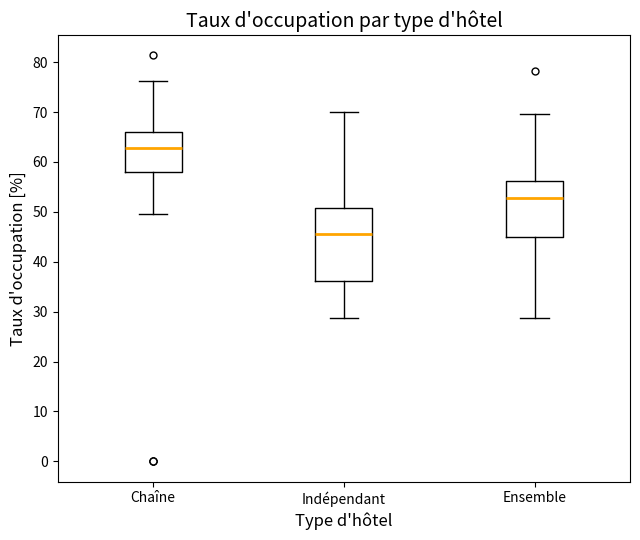

Where is the upper edge of the box for Chaîne on the y-axis? The values are not printed on the chart, so give them approximately, as read against the axis.

66